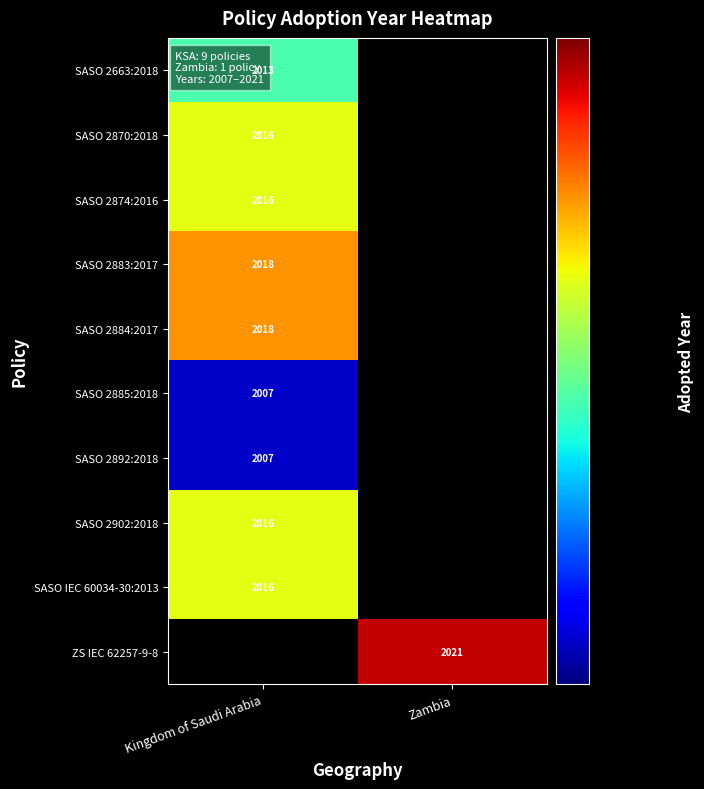

Which has a higher value, Kingdom of Saudi Arabia or Zambia?

Zambia